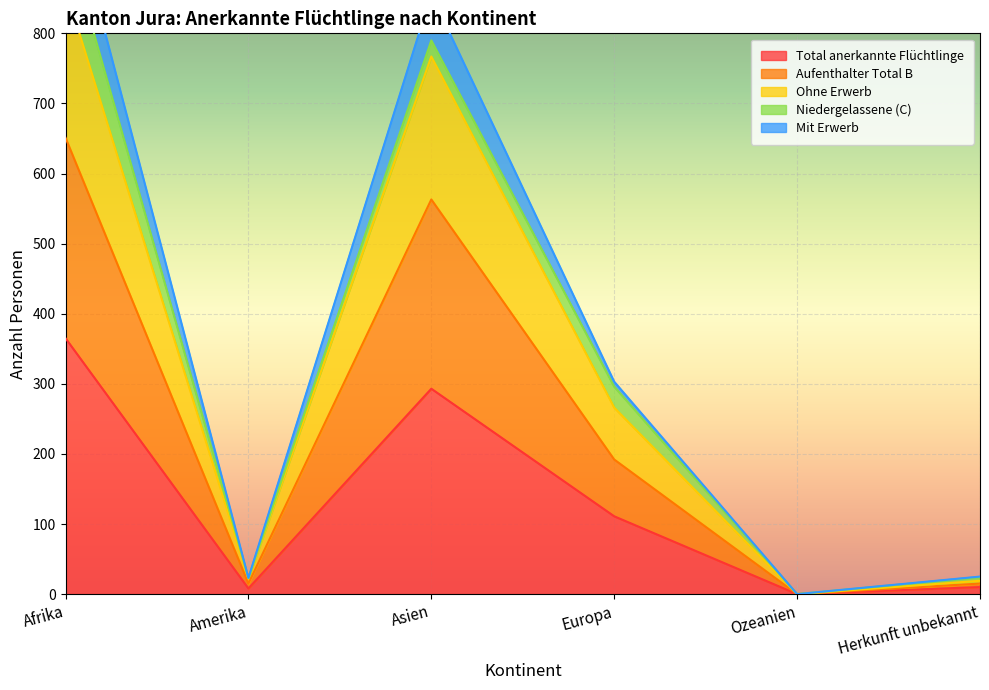

Is it true that Total anerkannte Flüchtlinge equals 129 at Ozeanien?

False